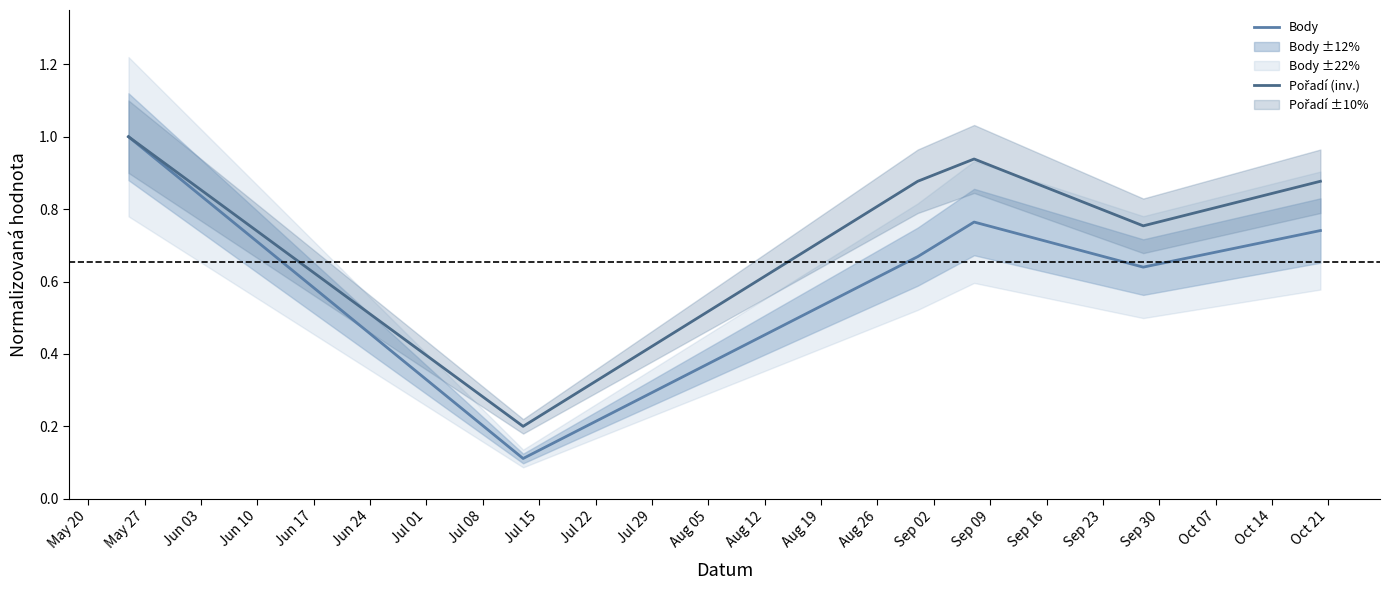

What is the value of the Body point at the 5th from the left?

0.6